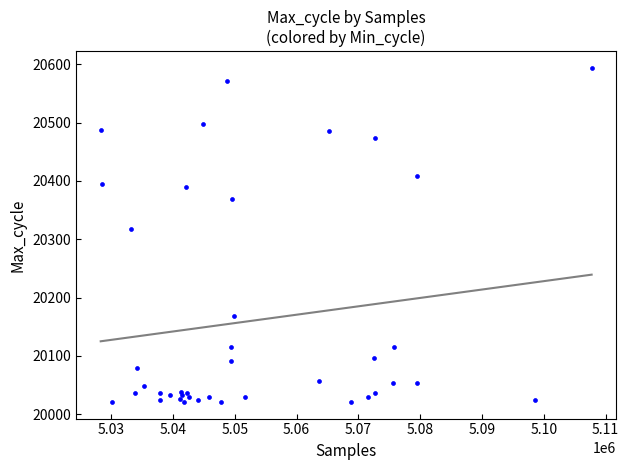

What Y value in the scatter plot is closest to 20307?

20317